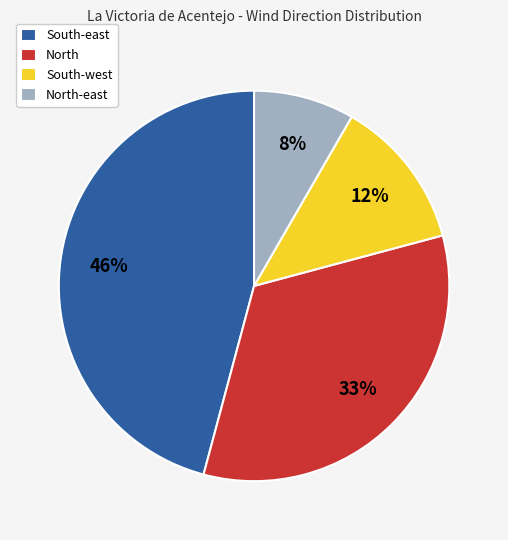

Rank the categories by value from highest to lowest.

South-east, North, South-west, North-east